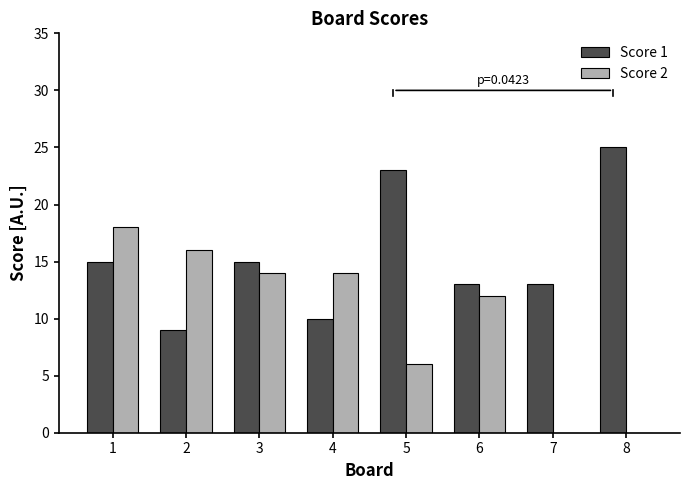

What is the maximum value for Score 1?

25